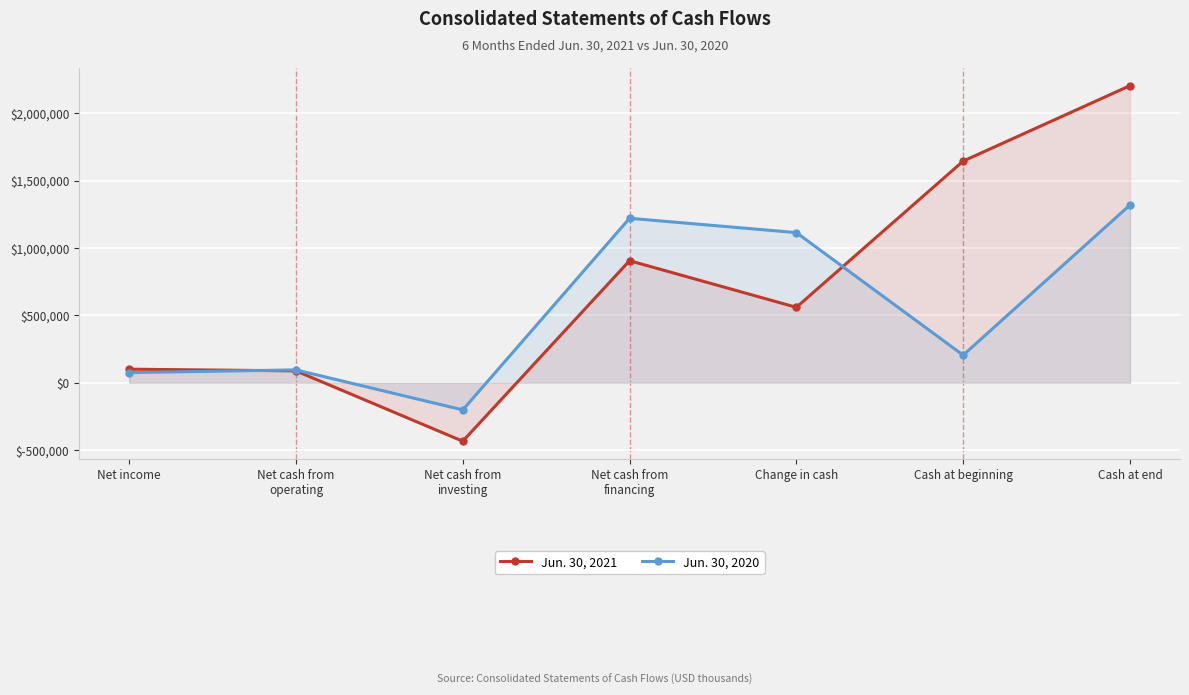

What is the minimum value for Jun. 30, 2021?

-434214